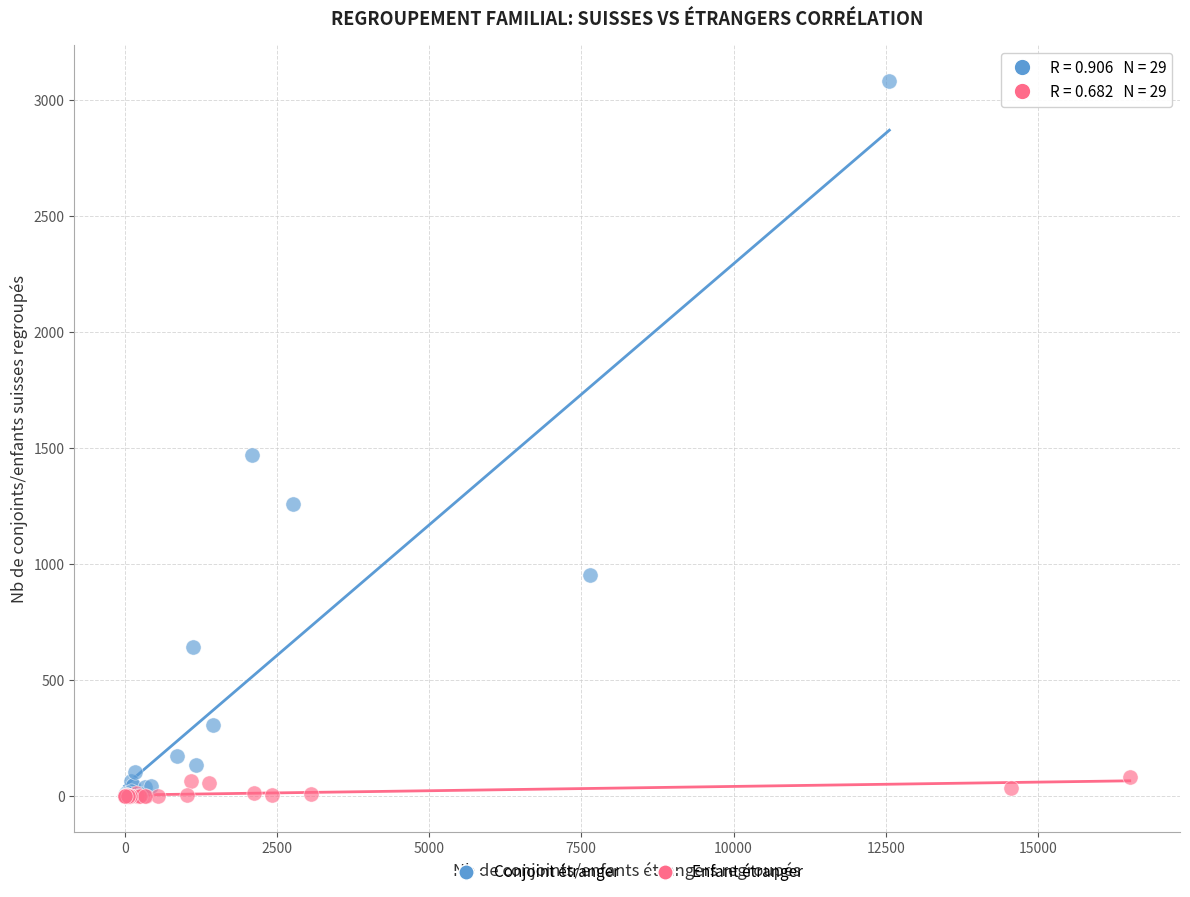

Which series contains the highest Y value?

Conjoint étranger